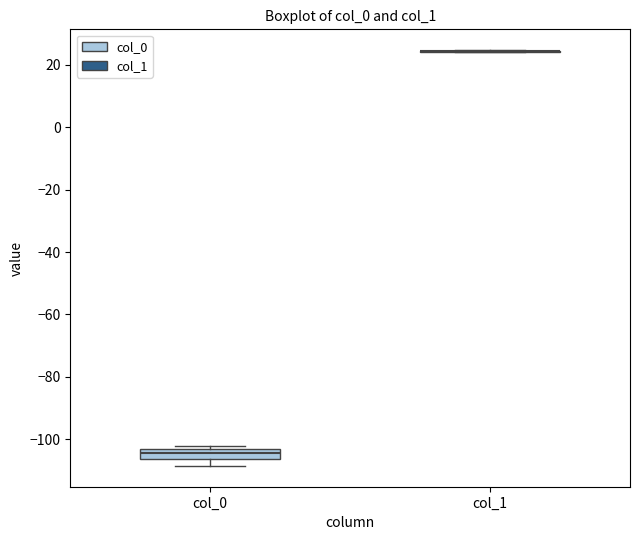

Comparing the boxes themselves (not the whiskers), which one is the tallest?

col_0